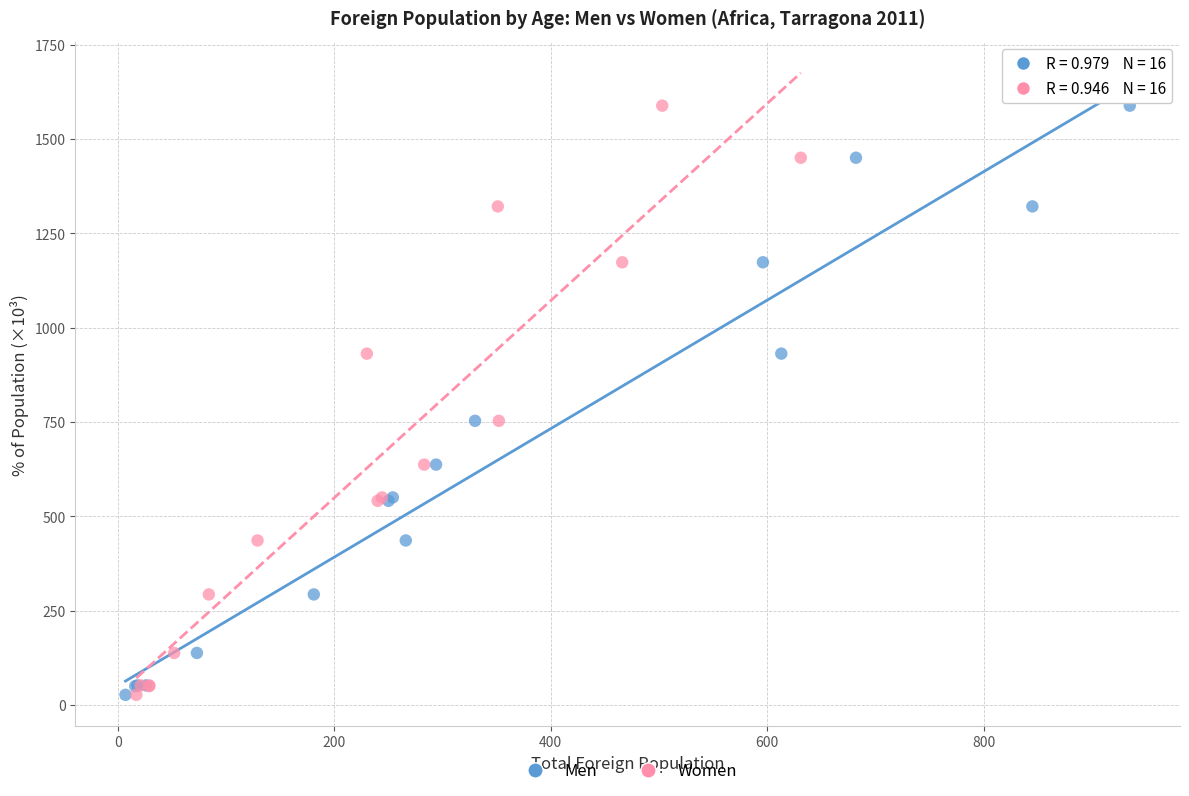

What are all the series names shown in the legend?

Men, Women